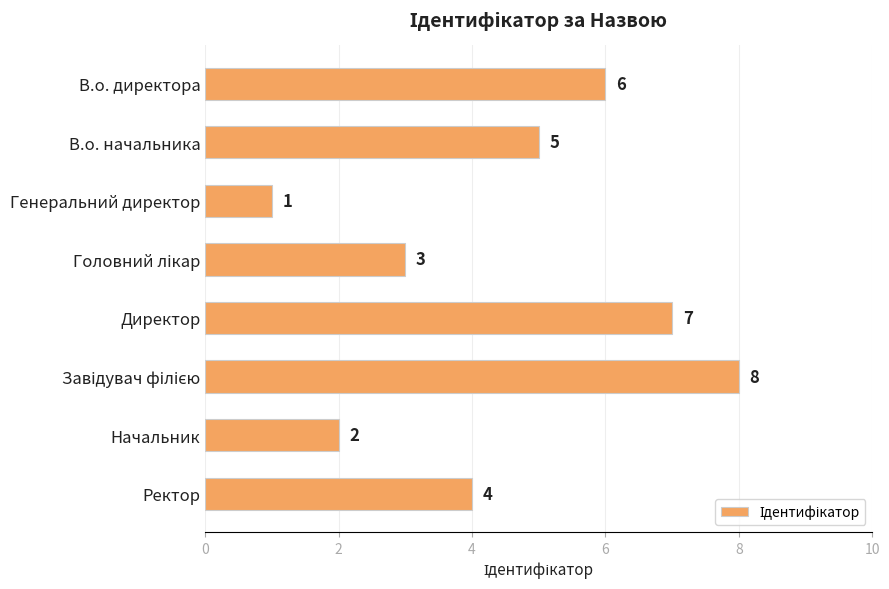

Reading bottom to top, what are all the values shown in this chart?

4	2	8	7	3	1	5	6